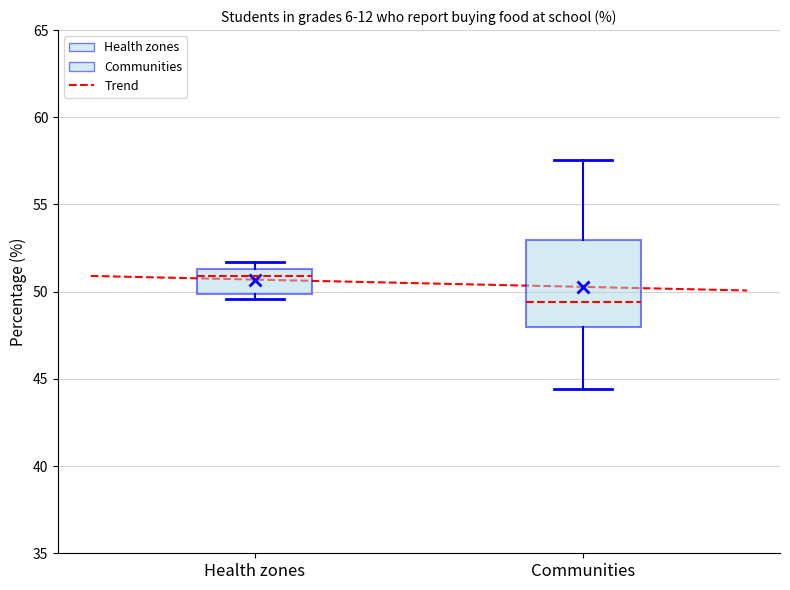

Which box's median line is the lowest?

Communities